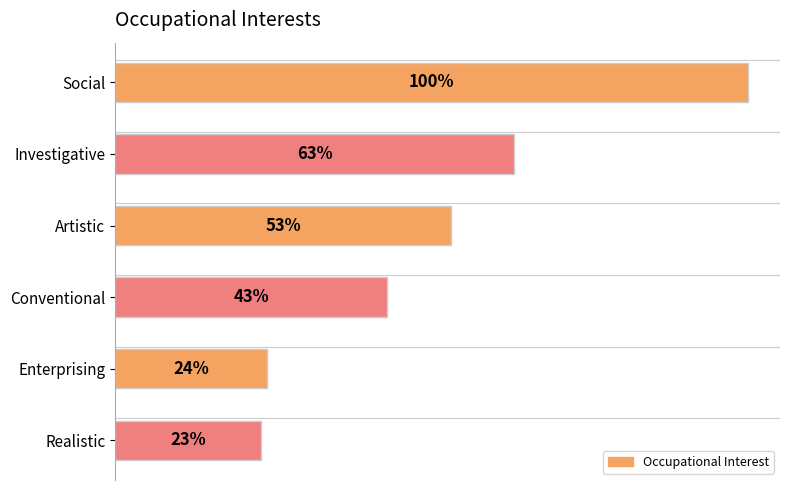

At which label is the value closest to 61?

Investigative